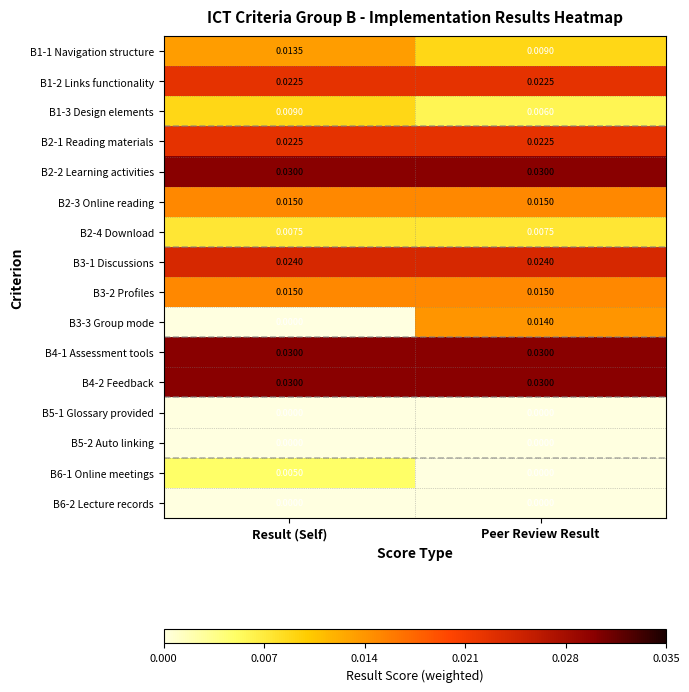

Is the value of B6-1 Online meetings at Result (Self) greater than the value of B3-3 Group mode at Peer Review Result?

No